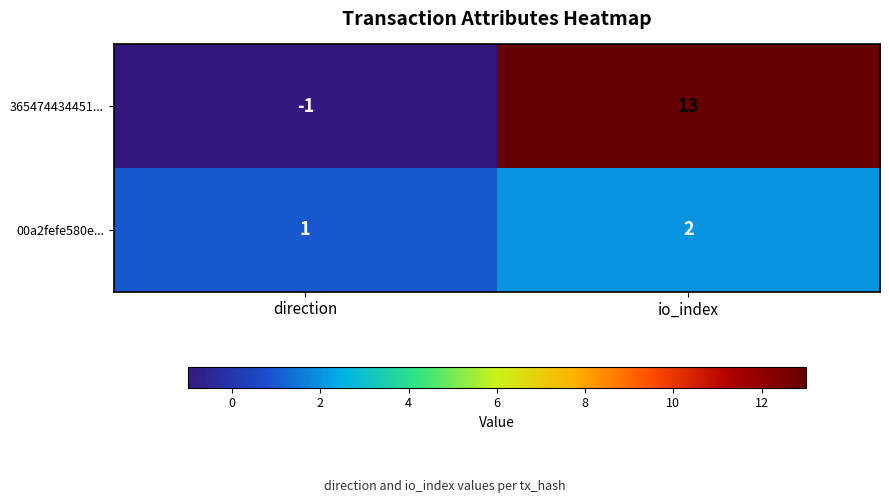

What is the average value of the 365474434451... series?

6